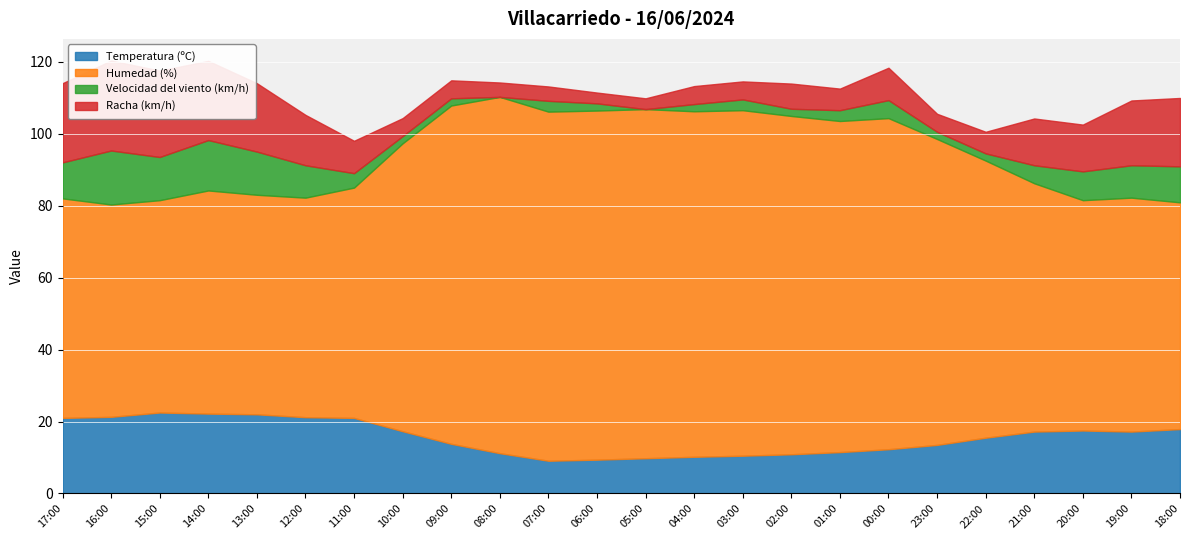

Reading right to left, list all the values displayed in this chart.

Temperatura (ºC): 17.9	17.2	17.5	17.2	15.5	13.5	12.3	11.5	10.9	10.5	10.2	9.8	9.4	9.1	11.2	13.8	17.3	21.0	21.2	22.0	22.2	22.5	21.3	21.0
Humedad (%): 63.0	65.0	64.0	69.0	77.0	85.0	92.0	92.0	94.0	96.0	96.0	97.0	97.0	97.0	99.0	94.0	80.0	64.0	61.0	61.0	62.0	59.0	59.0	61.0
Velocidad del viento (km/h): 10.0	9.0	8.0	5.0	2.0	2.0	5.0	3.0	2.0	3.0	2.0	0.0	2.0	3.0	0.0	2.0	2.0	4.0	9.0	12.0	14.0	12.0	15.0	10.0
Racha (km/h): 19.0	18.0	13.0	13.0	6.0	5.0	9.0	6.0	7.0	5.0	5.0	3.0	3.0	4.0	4.0	5.0	5.0	9.0	14.0	19.0	22.0	24.0	25.0	22.0